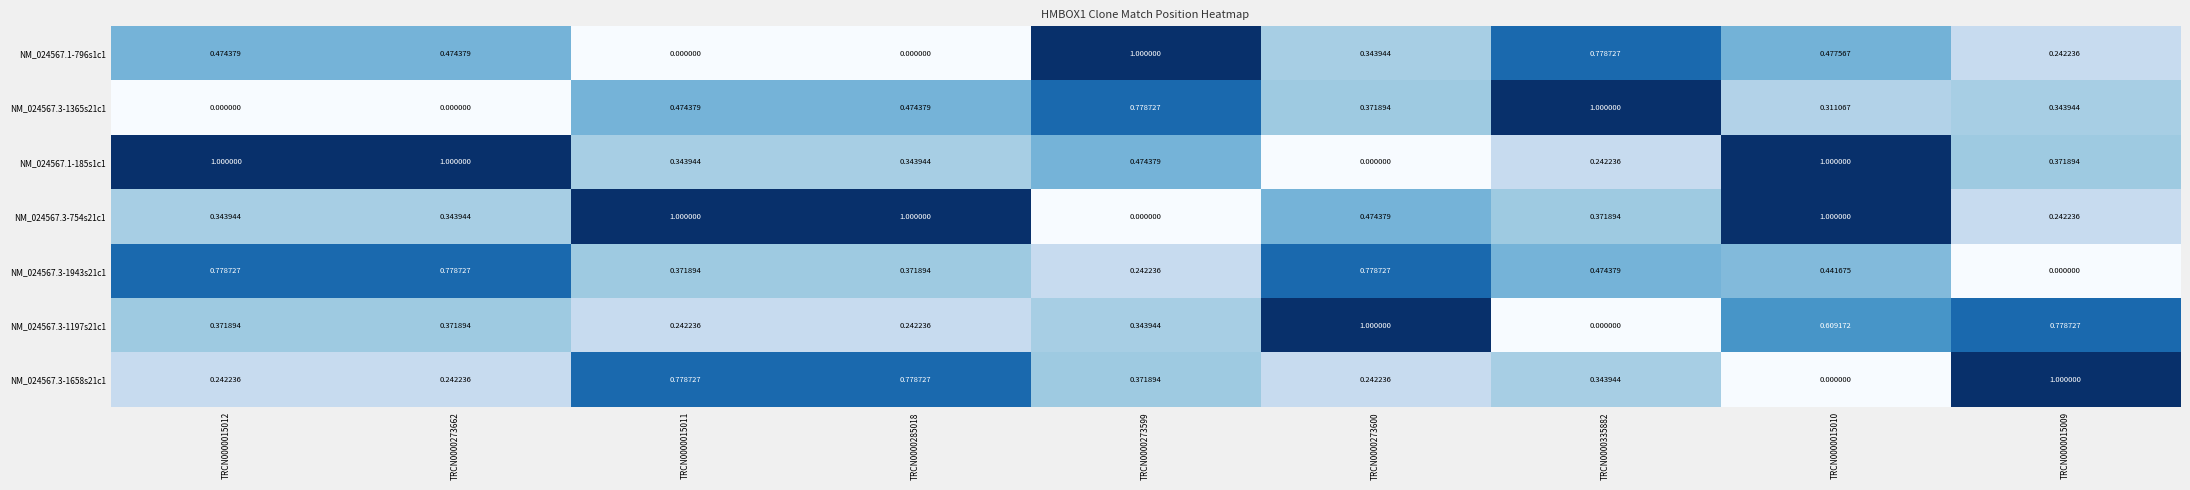

Is the value of NM_024567.3-1365s21c1 at TRCN0000015009 greater than the value of NM_024567.3-754s21c1 at TRCN0000015010?

No